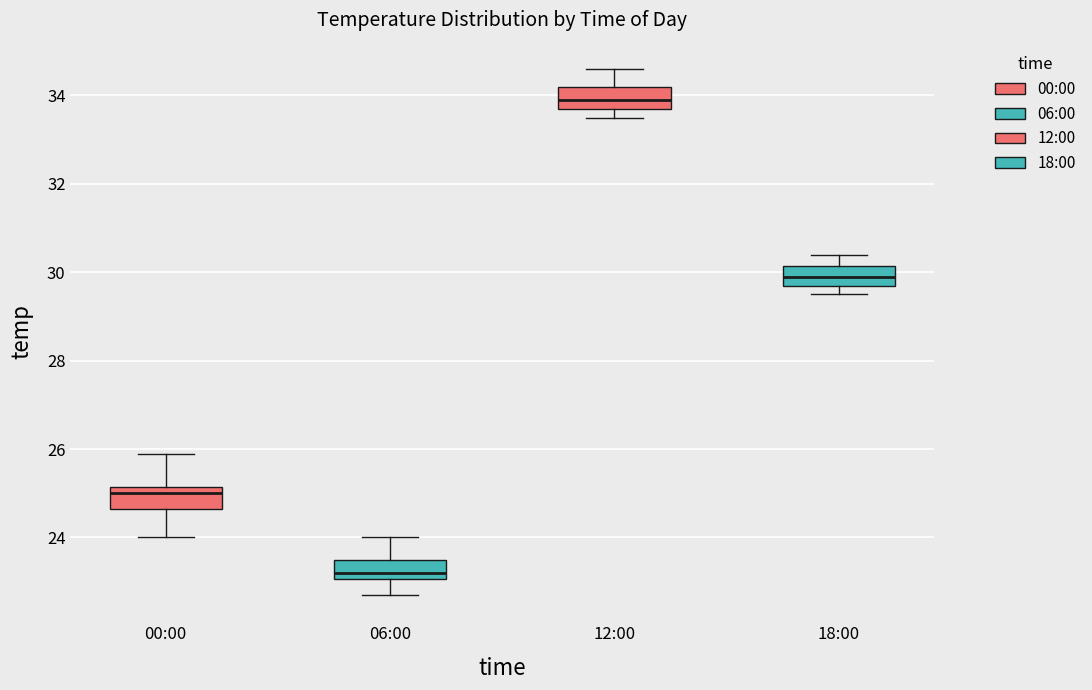

Reading left to right, transcribe this box plot: for each box, give where its median line is, the range the box spans, and where its two whiskers end, as read against the y-axis. The values are not printed on the chart, so give them approximately, as read against the axis.

00:00: median 25.0, box 24.6 to 25.2, whiskers 24.0 to 26.0
06:00: median 23.2, box 23.0 to 23.6, whiskers 22.8 to 24.0
12:00: median 34.0, box 33.8 to 34.2, whiskers 33.6 to 34.6
18:00: median 30.0, box 29.8 to 30.2, whiskers 29.6 to 30.4